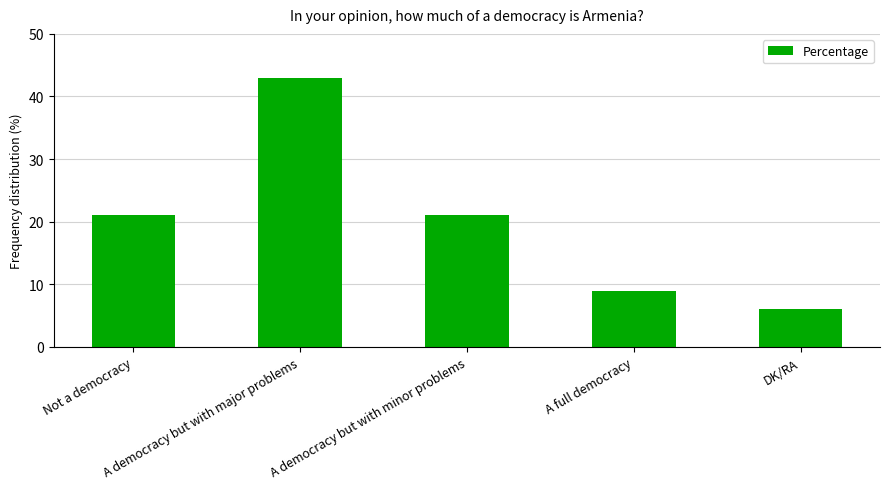

What is the value of the 3rd bar from the left?

21